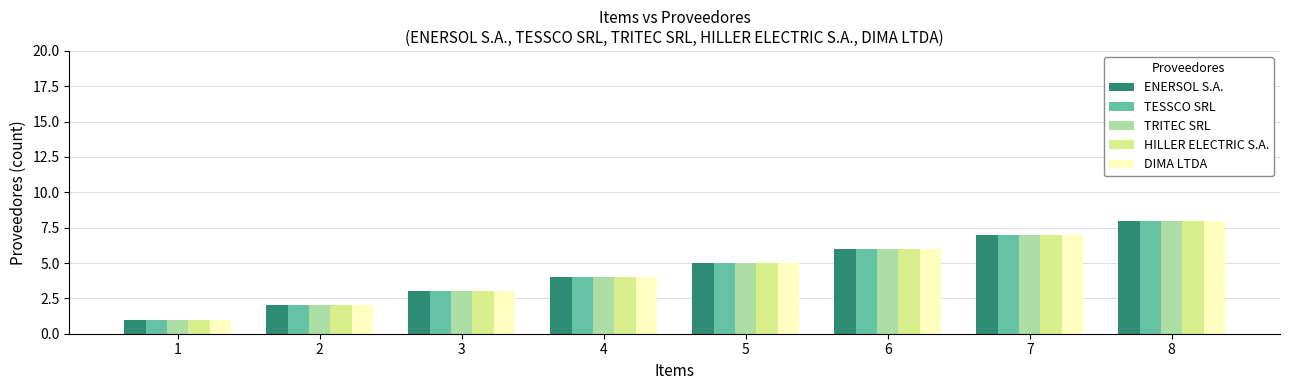

What value does the HILLER ELECTRIC S.A. series have at 5?

5